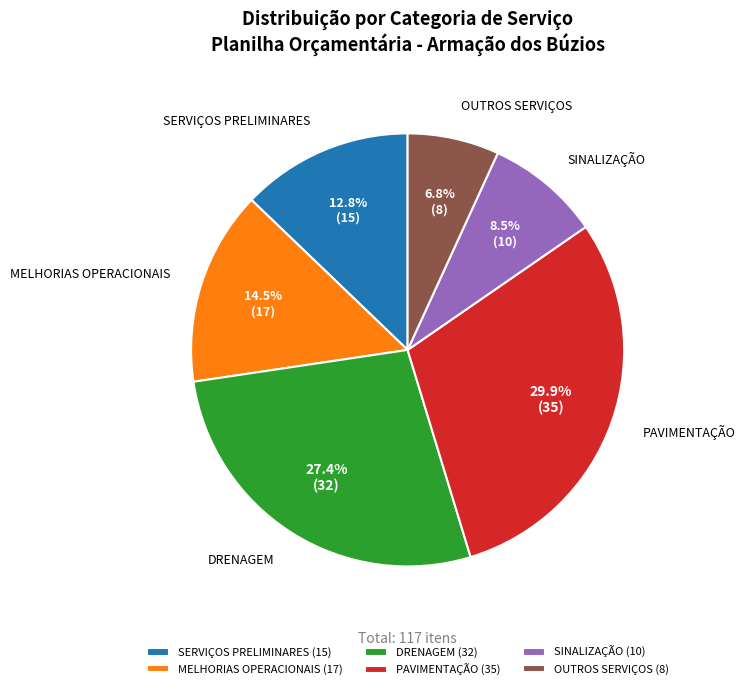

How many slices are in this pie chart?

6